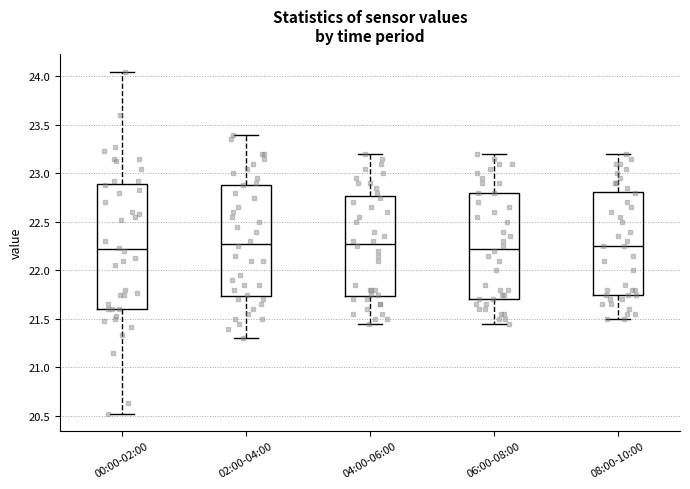

Where does the median line of the box for 02:00-04:00 sit on the y-axis? The values are not printed on the chart, so give them approximately, as read against the axis.

22.30